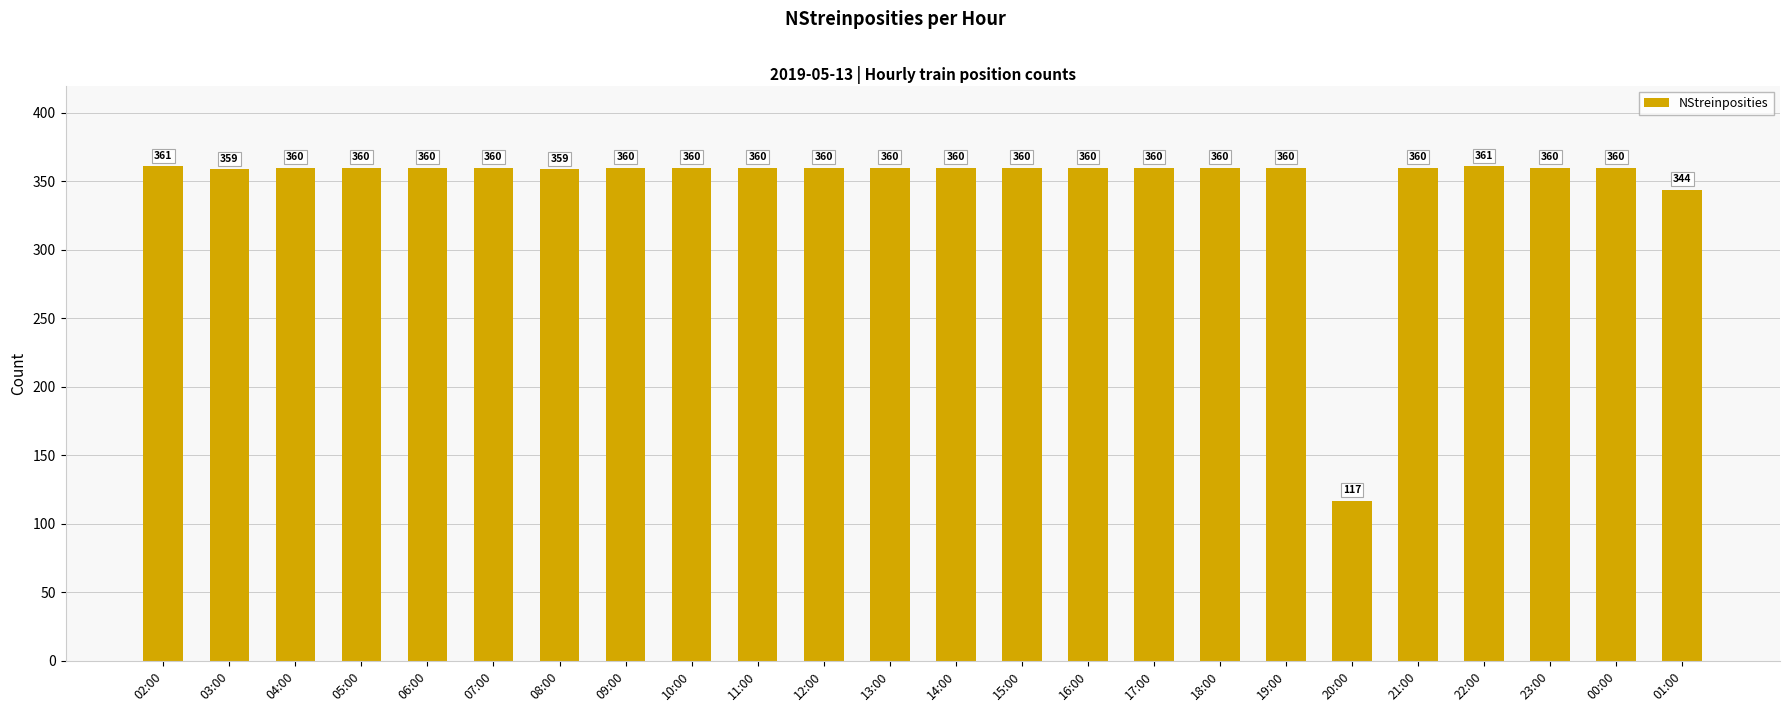

Reading left to right, what are all the values shown in this chart?

02:00=361	03:00=359	04:00=360	05:00=360	06:00=360	07:00=360	08:00=359	09:00=360	10:00=360	11:00=360	12:00=360	13:00=360	14:00=360	15:00=360	16:00=360	17:00=360	18:00=360	19:00=360	20:00=117	21:00=360	22:00=361	23:00=360	00:00=360	01:00=344